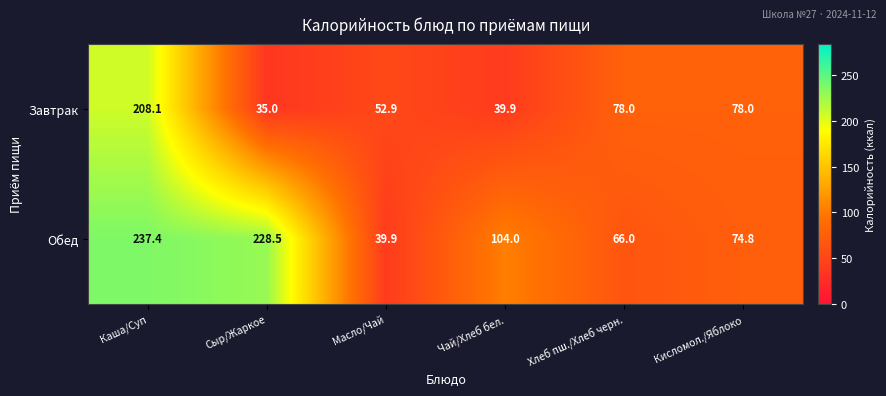

Which series changed the most between Каша/Суп and Кисломол./Яблоко?

Обед